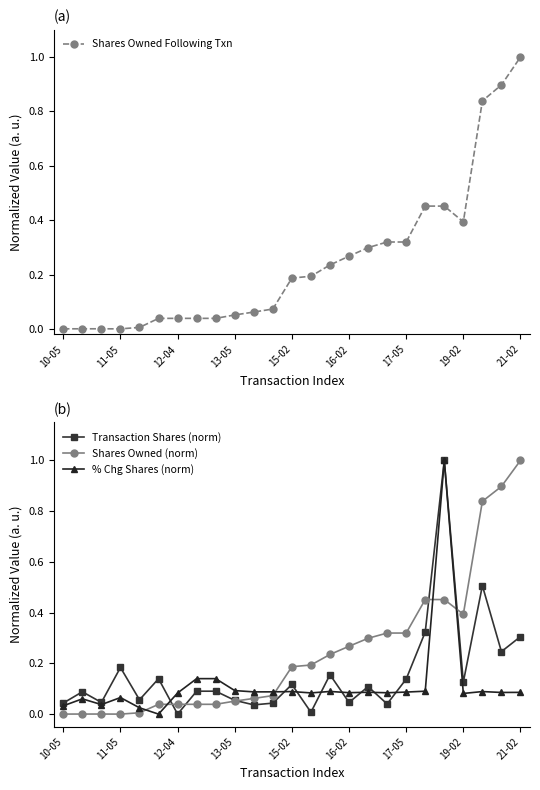

How many intersections are there between % Chg Shares (norm) and Shares Owned (norm)?

5